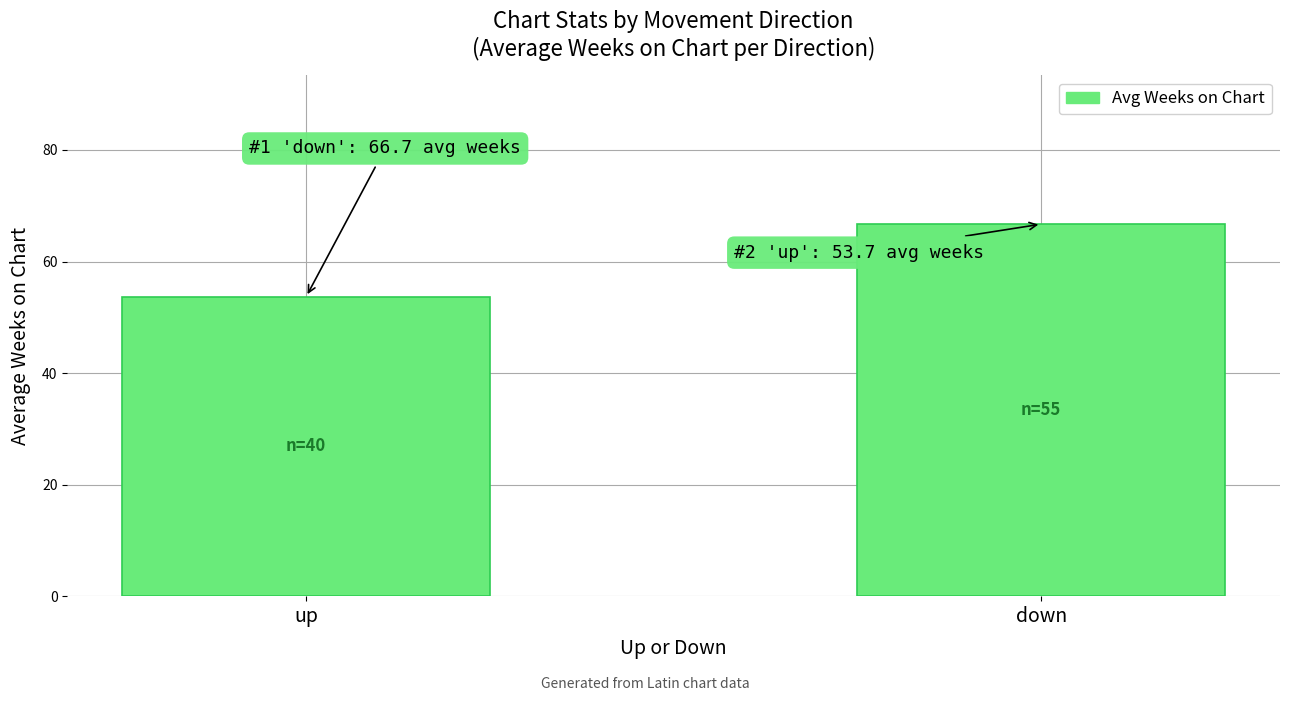

The value at down is 66.7. True or false?

True